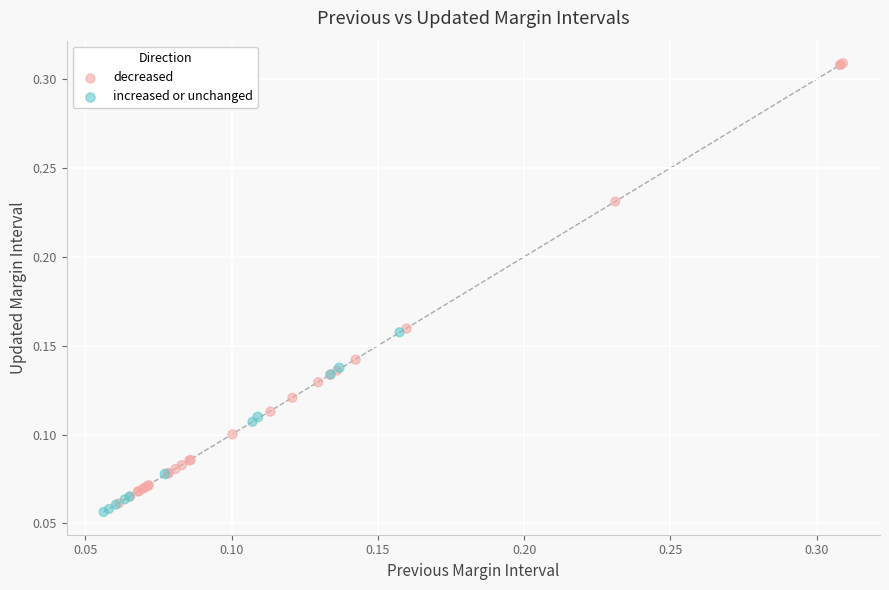

What are all the series names shown in the legend?

decreased, increased or unchanged